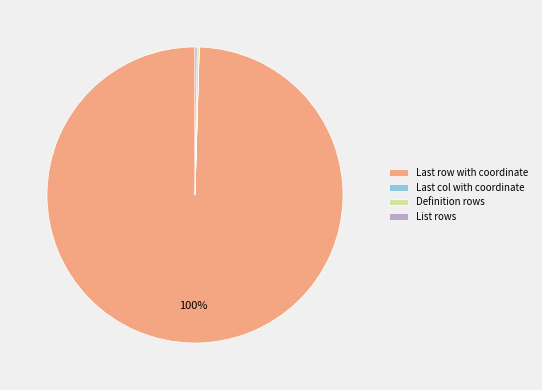

Does any single category account for the majority?

Yes